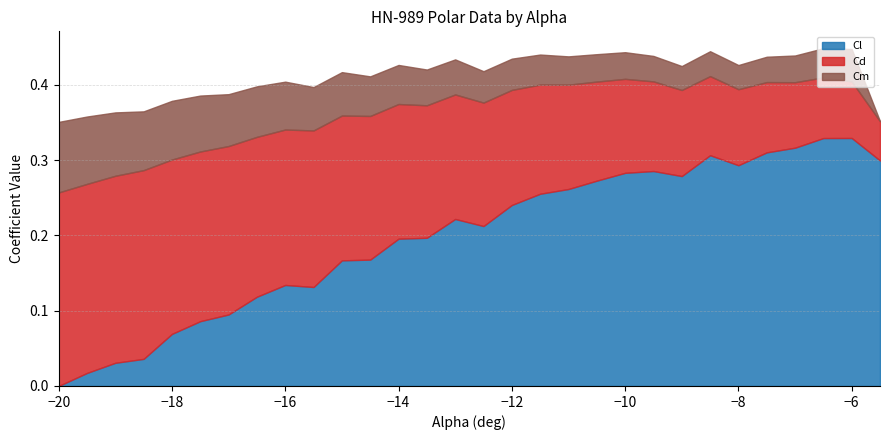

Count the number of categories in the chart.

30